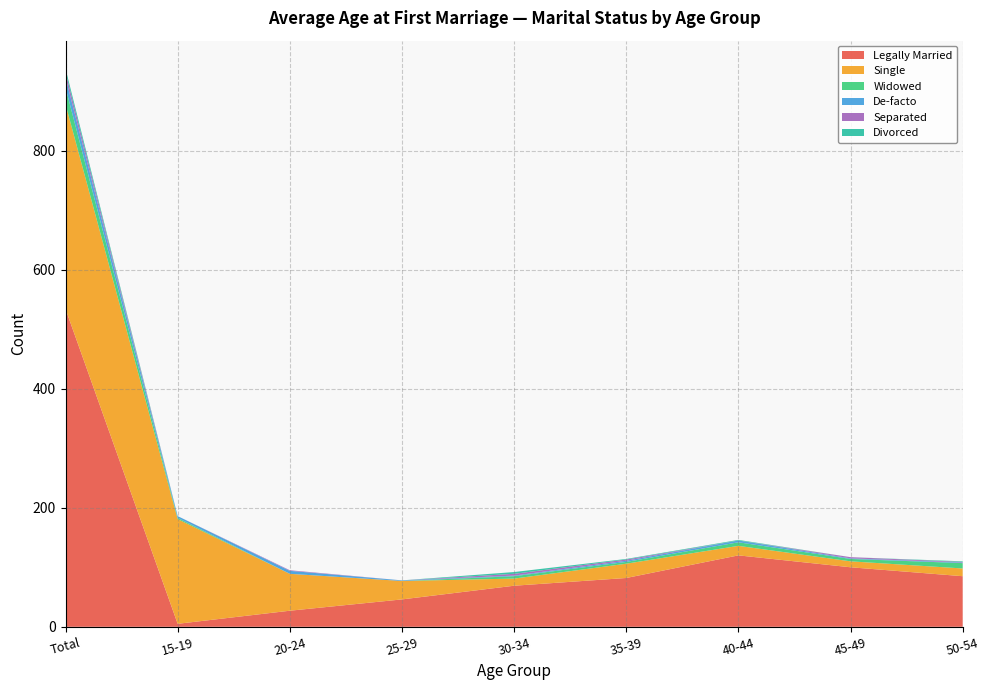

Reading left to right, extract all data points from this chart.

Legally Married: Total=534	15-19=5	20-24=27	25-29=46	30-34=69	35-39=82	40-44=120	45-49=100	50-54=85
Single: Total=344	15-19=176	20-24=62	25-29=31	30-34=12	35-39=24	40-44=16	45-49=10	50-54=13
Widowed: Total=28	15-19=2	20-24=0	25-29=0	30-34=4	35-39=3	40-44=6	45-49=4	50-54=9
De-facto: Total=17	15-19=3	20-24=5	25-29=1	30-34=1	35-39=2	40-44=3	45-49=1	50-54=1
Separated: Total=9	15-19=0	20-24=1	25-29=0	30-34=3	35-39=2	40-44=0	45-49=2	50-54=1
Divorced: Total=6	15-19=0	20-24=0	25-29=0	30-34=3	35-39=1	40-44=1	45-49=0	50-54=1